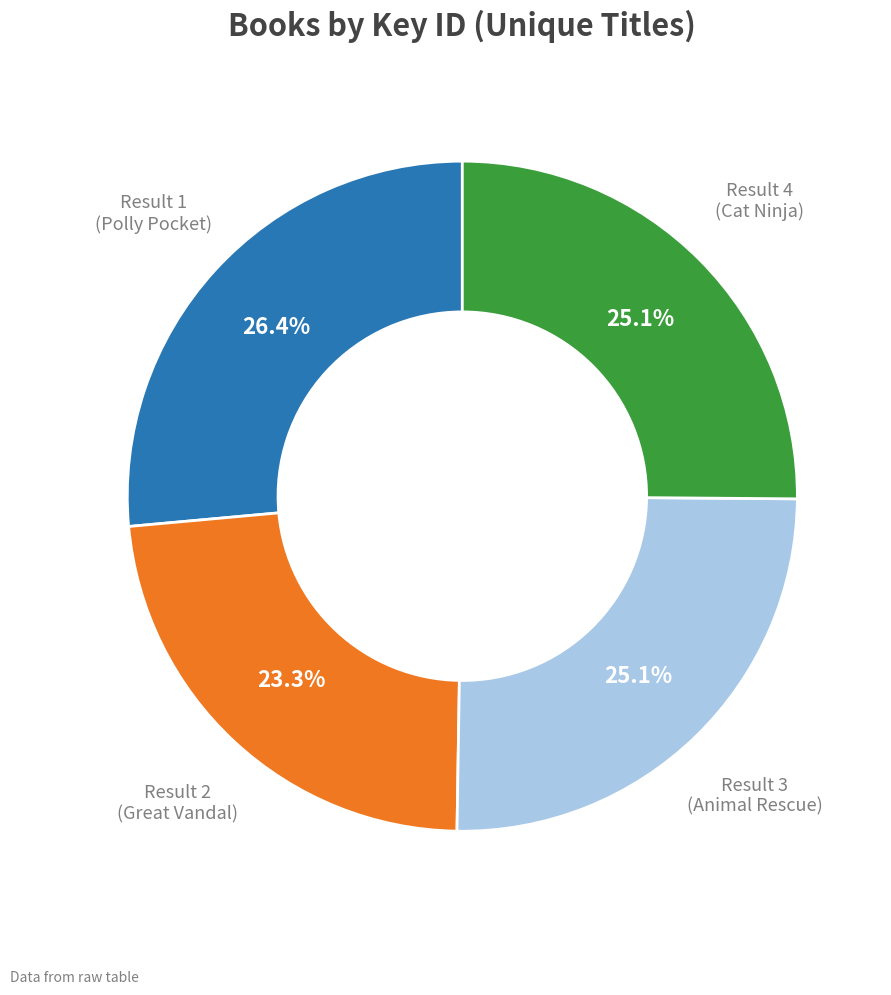

Does any single category account for the majority?

No